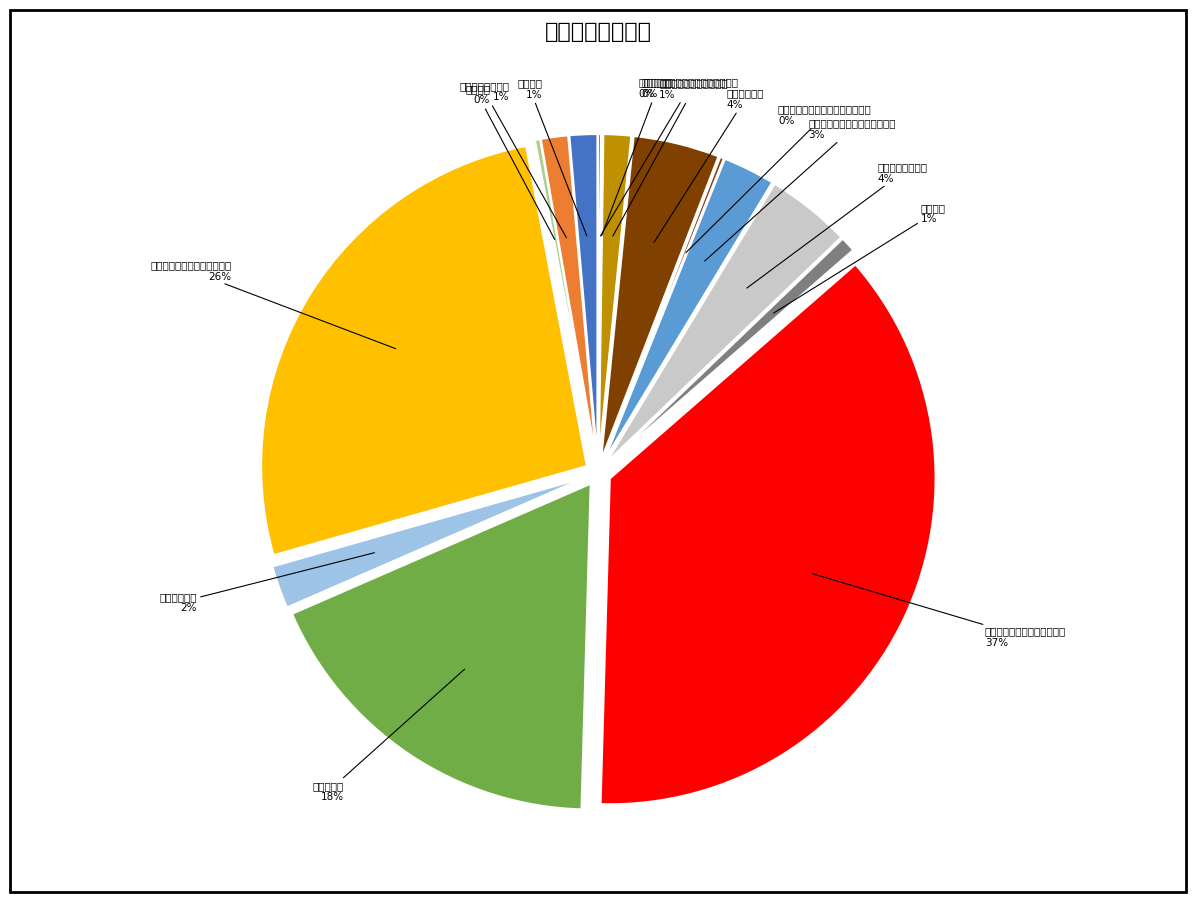

Is there a majority slice in this chart?

No